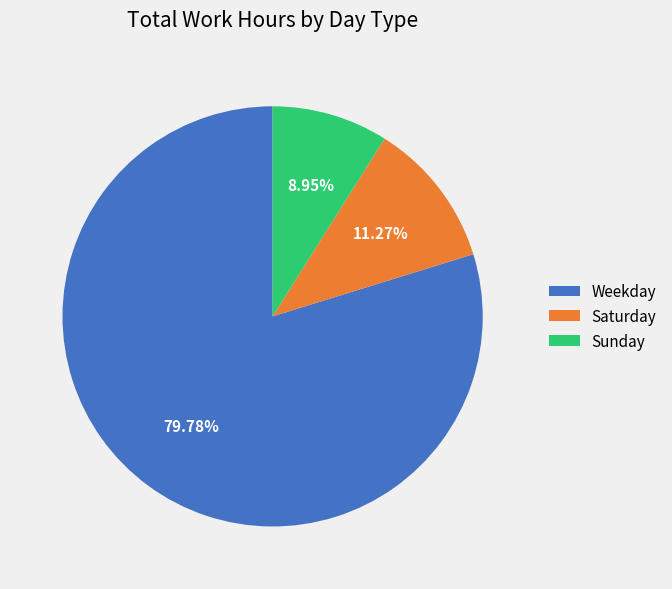

Does any single category account for the majority?

Yes